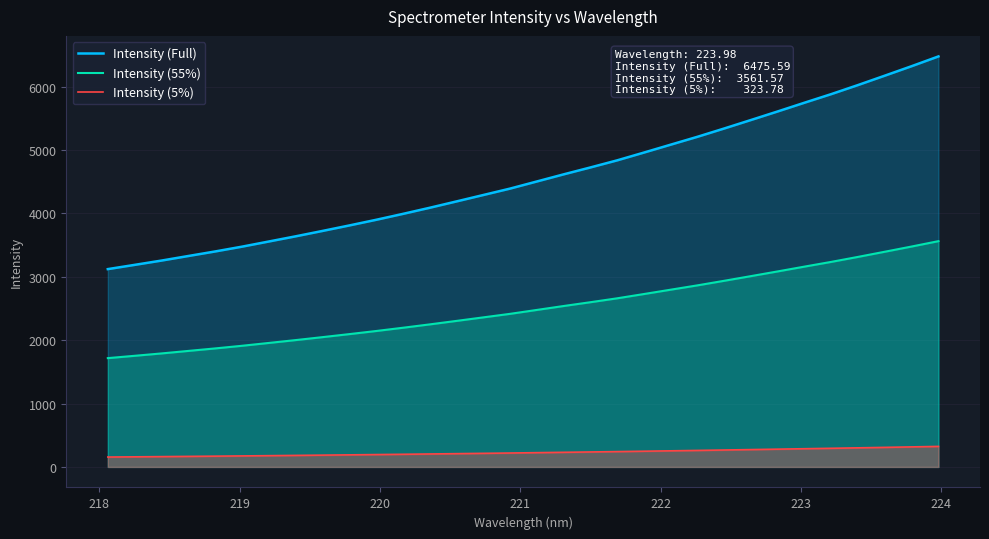

Which series has the largest total across all categories?

Intensity (Full)